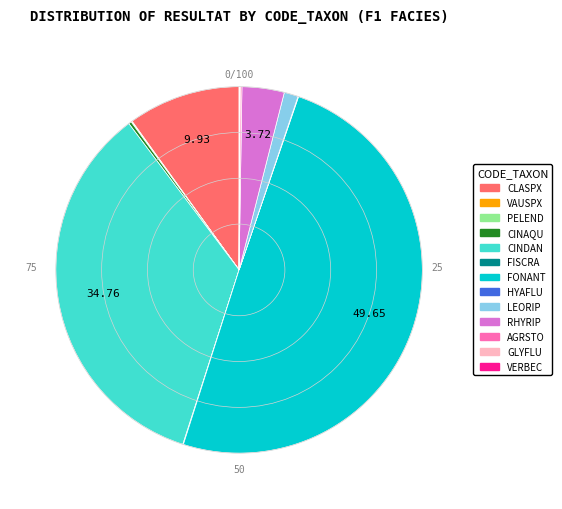

What is the largest slice in the pie chart?

FONANT